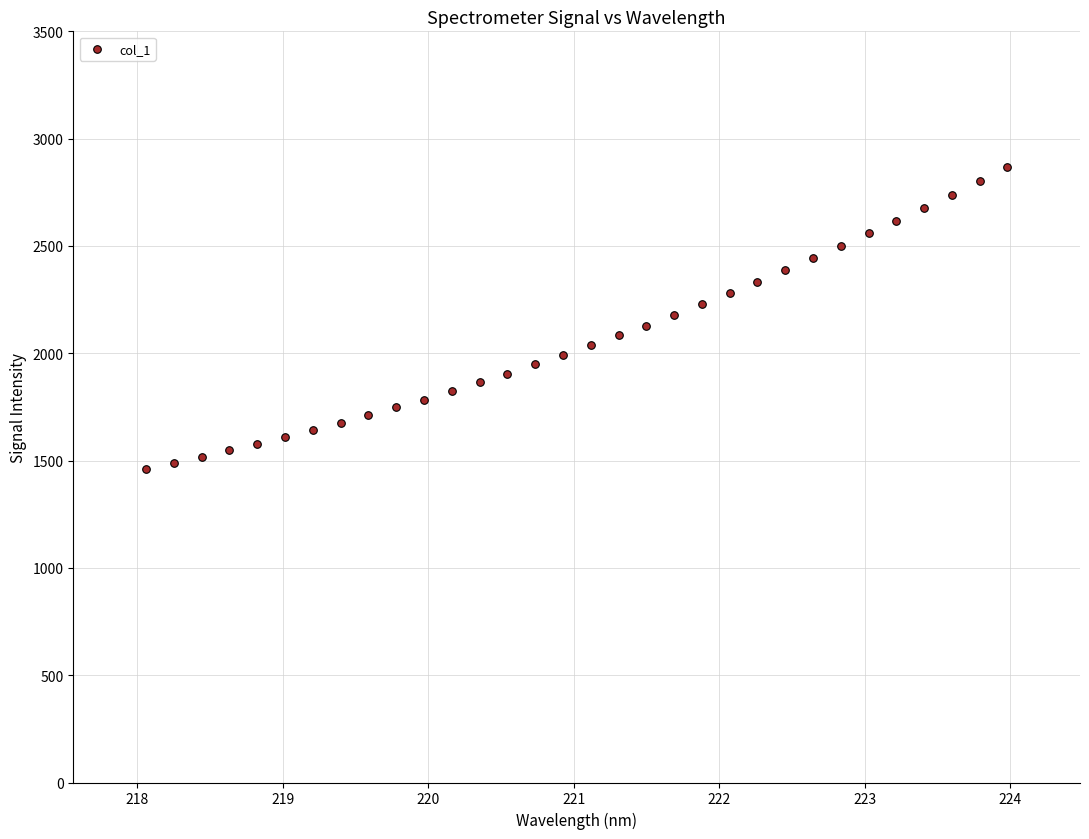

What is the range of X values (max minus min)?

5.9